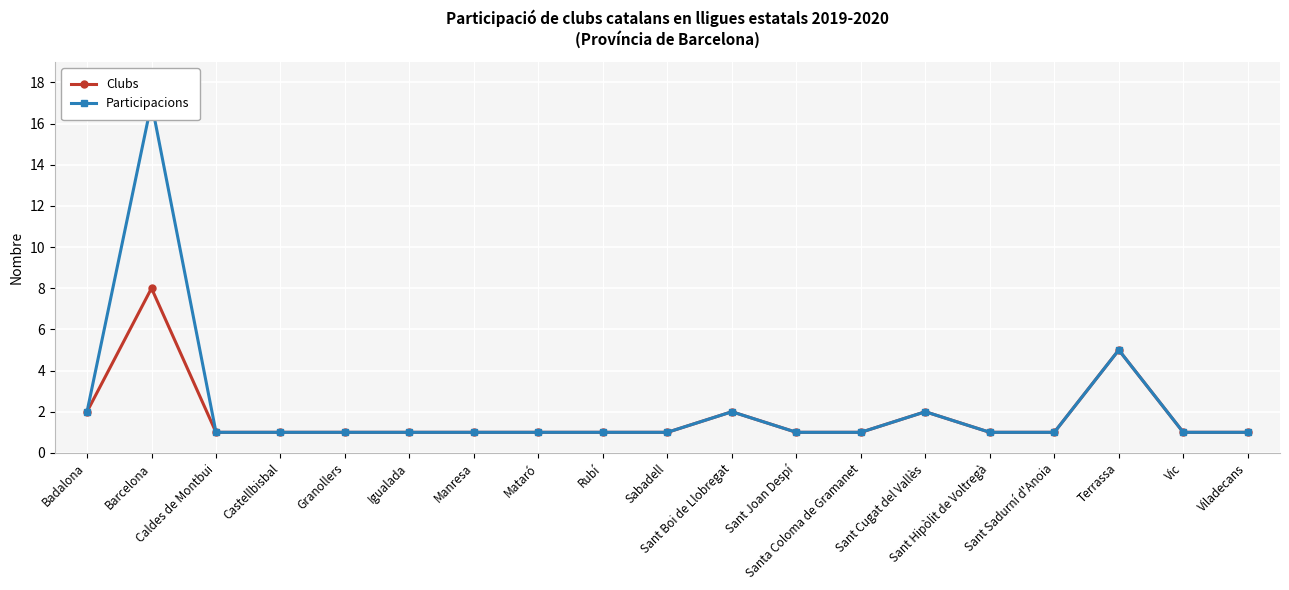

How many lines are shown in the chart?

2